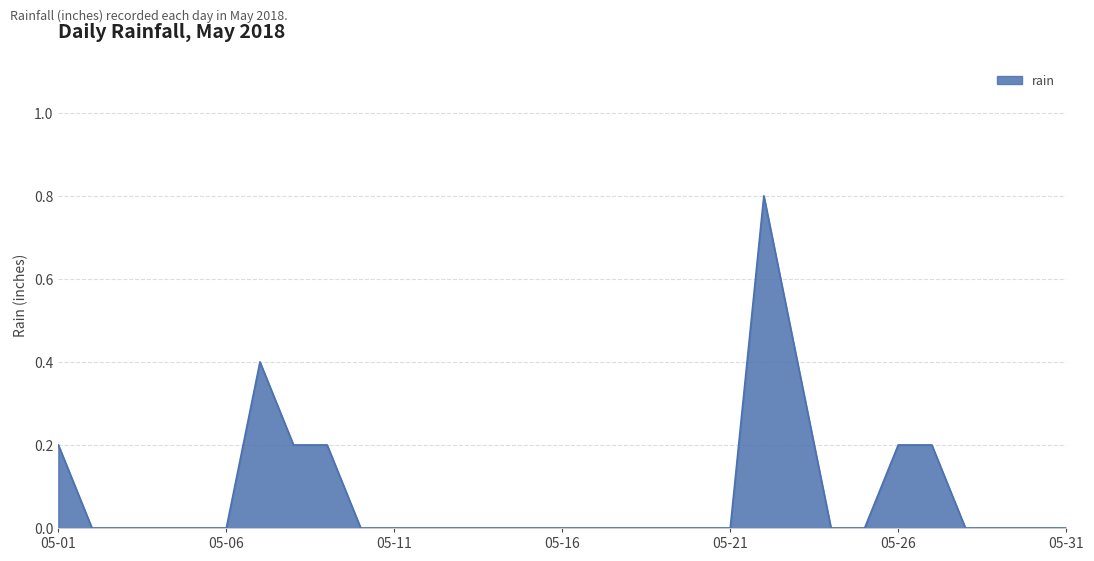

What is the maximum value shown in the chart?

0.8